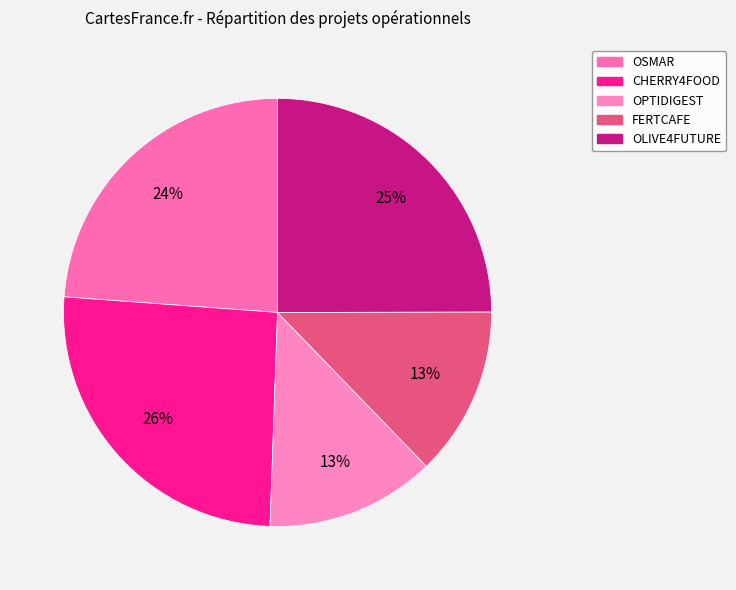

How many segments does this pie chart have?

5